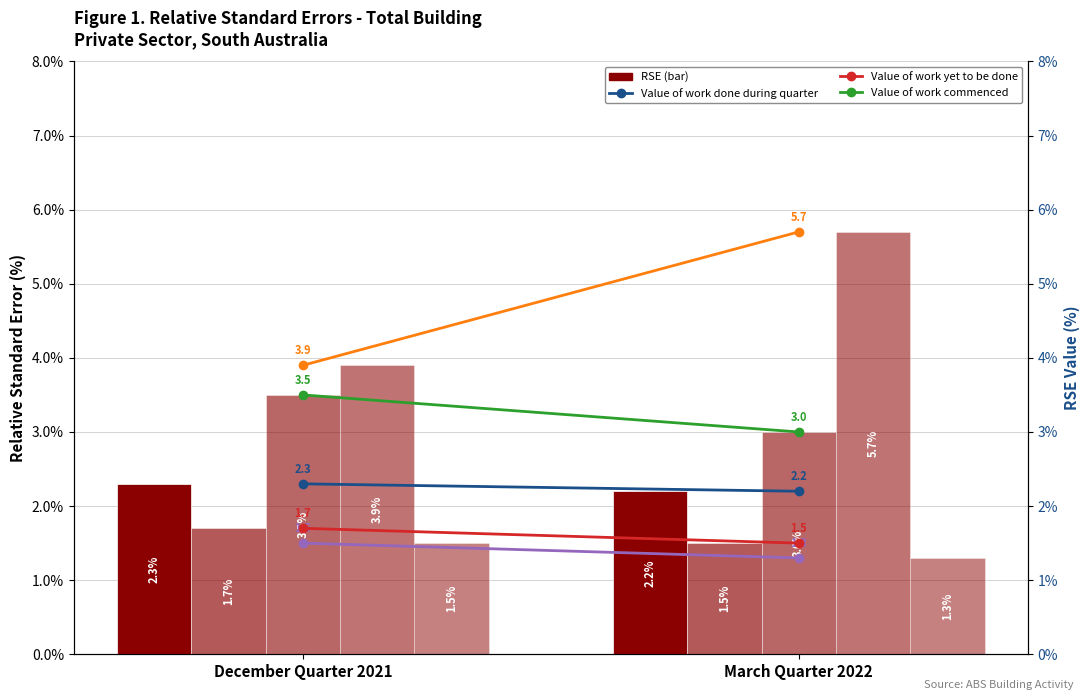

At which category does the chart reach its peak across all series?

March Quarter 2022